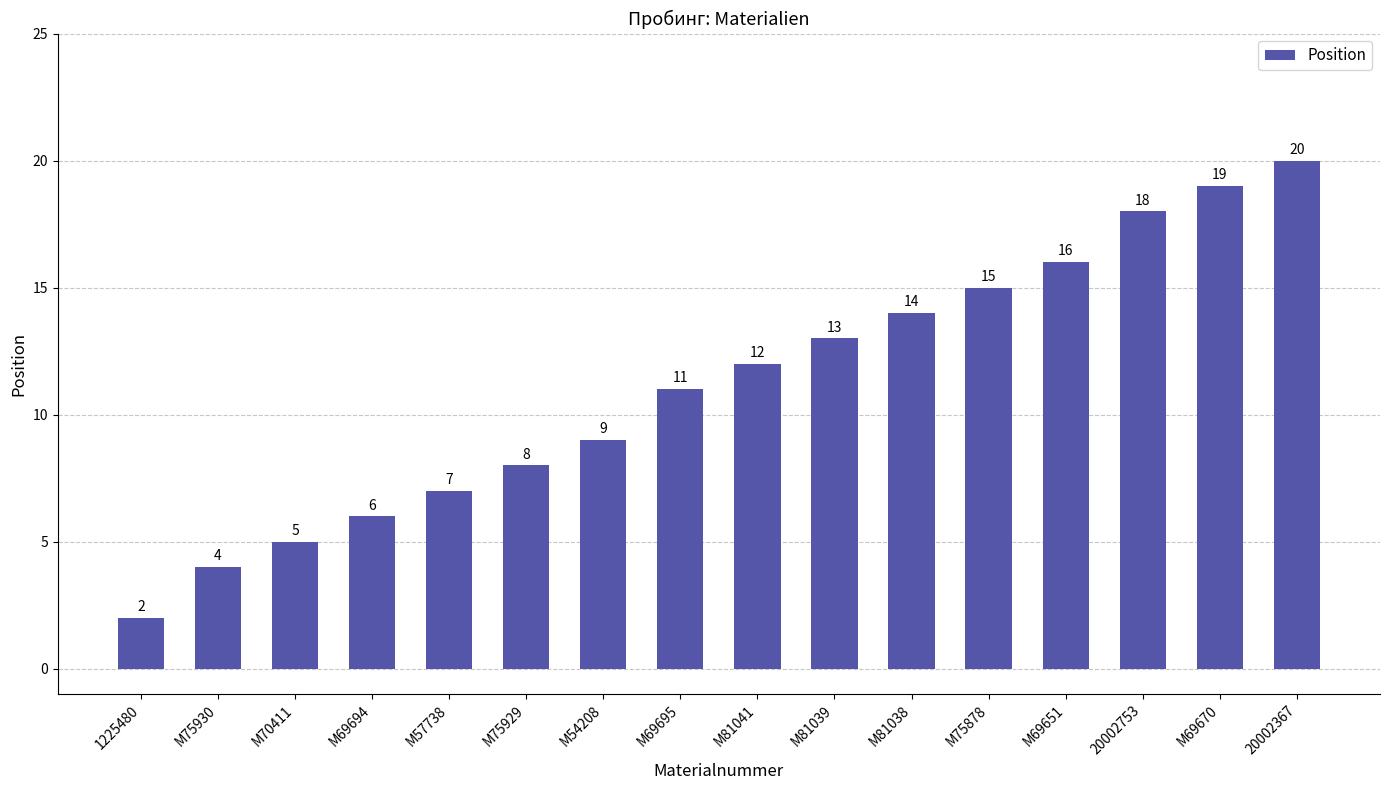

What is the difference between the maximum and minimum values?

18